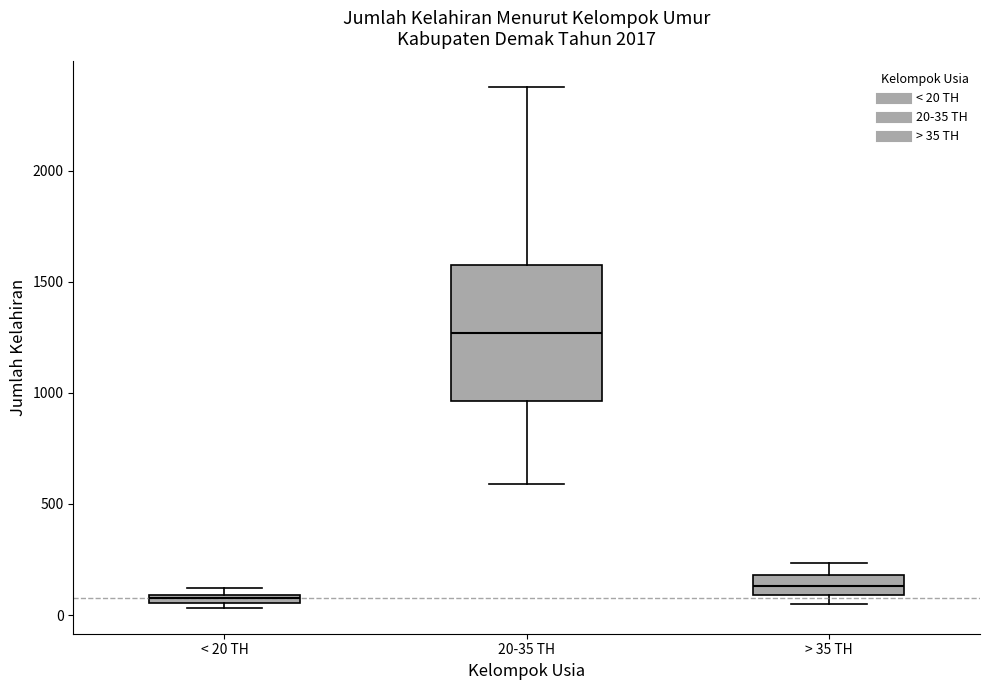

Where is the lower edge of the box for > 35 TH on the y-axis? The values are not printed on the chart, so give them approximately, as read against the axis.

100